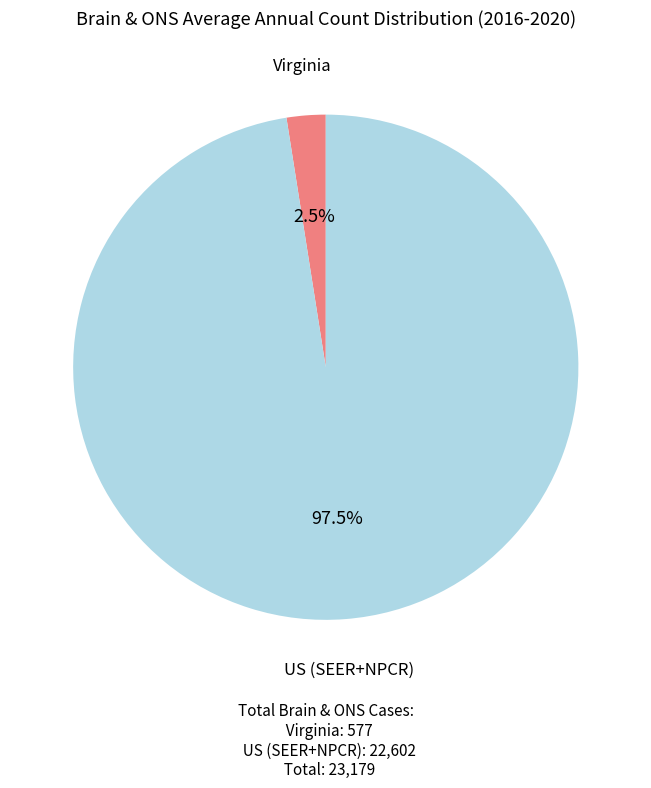

Is it true that US (SEER+NPCR) is 88% of the pie?

False